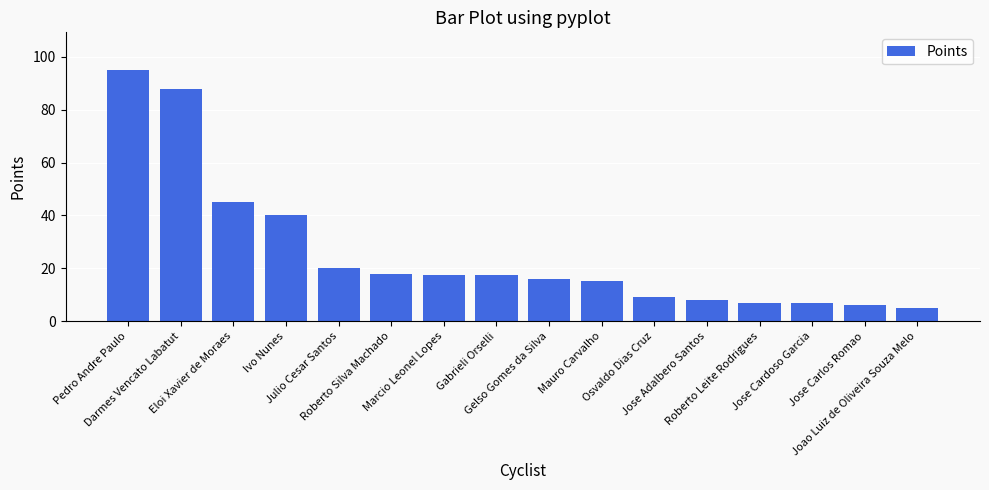

What is the difference between the maximum and minimum values?

90.0